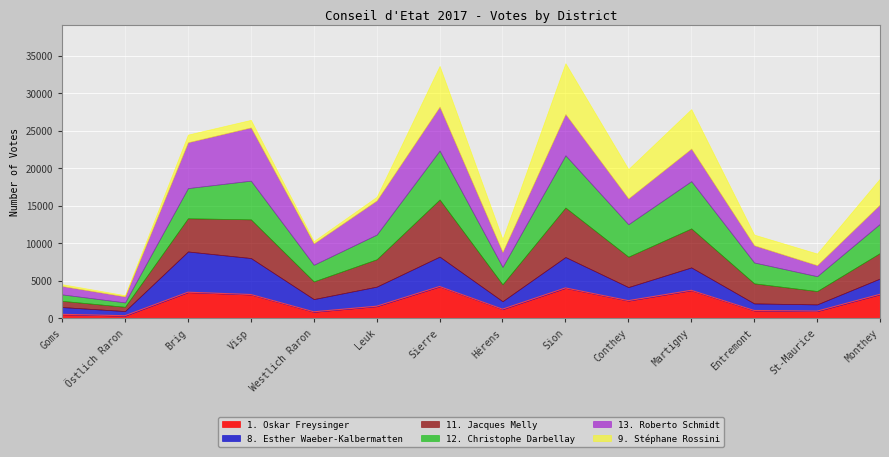

Which series ends up on top after the final intersection of 12. Christophe Darbellay and 8. Esther Waeber-Kalbermatten?

12. Christophe Darbellay